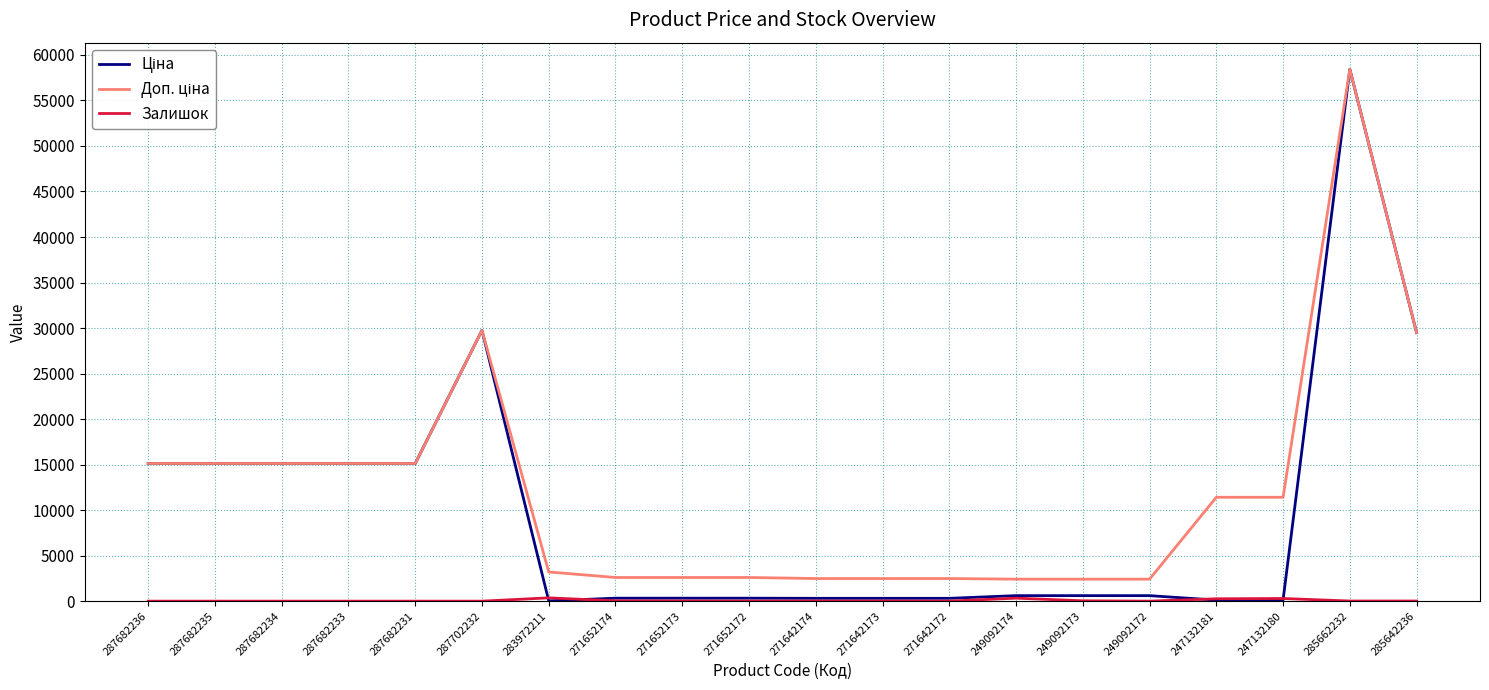

How many series are shown in this chart?

3